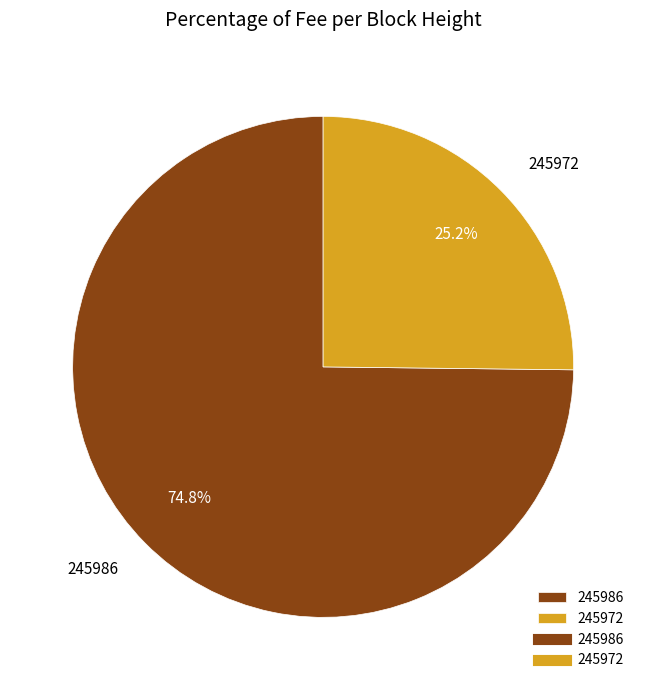

True or false: 245986 accounts for 75% of the total.

True